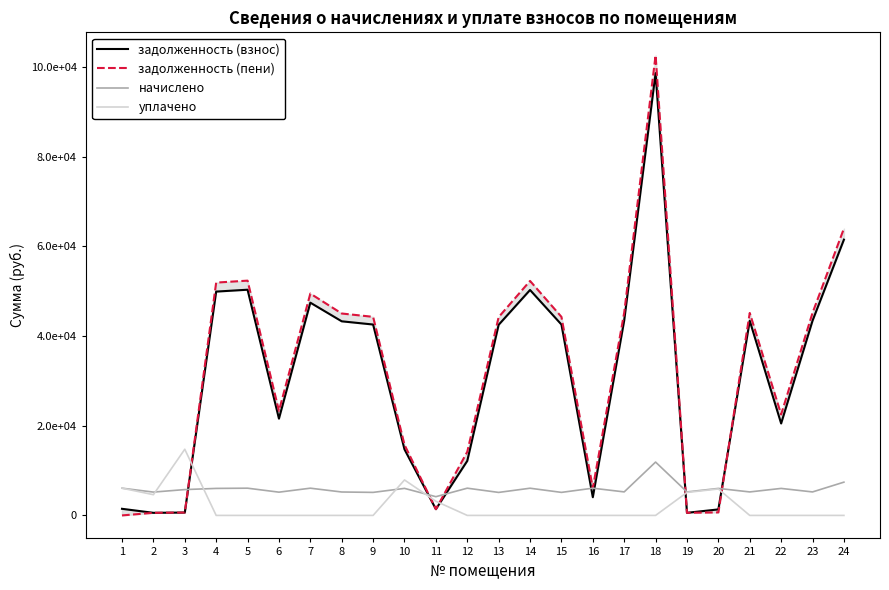

What is the spread (max minus min) of values at 19?

4652.8